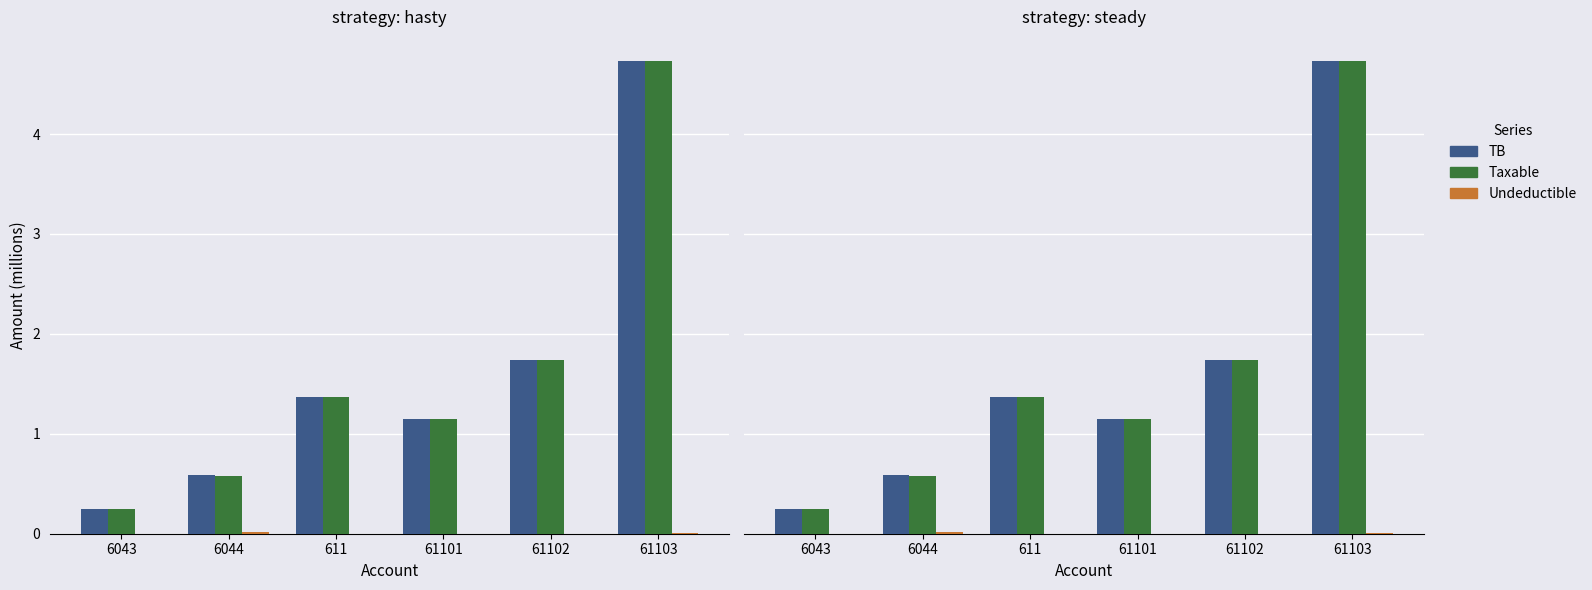

How many data points in TB are above 1?

4